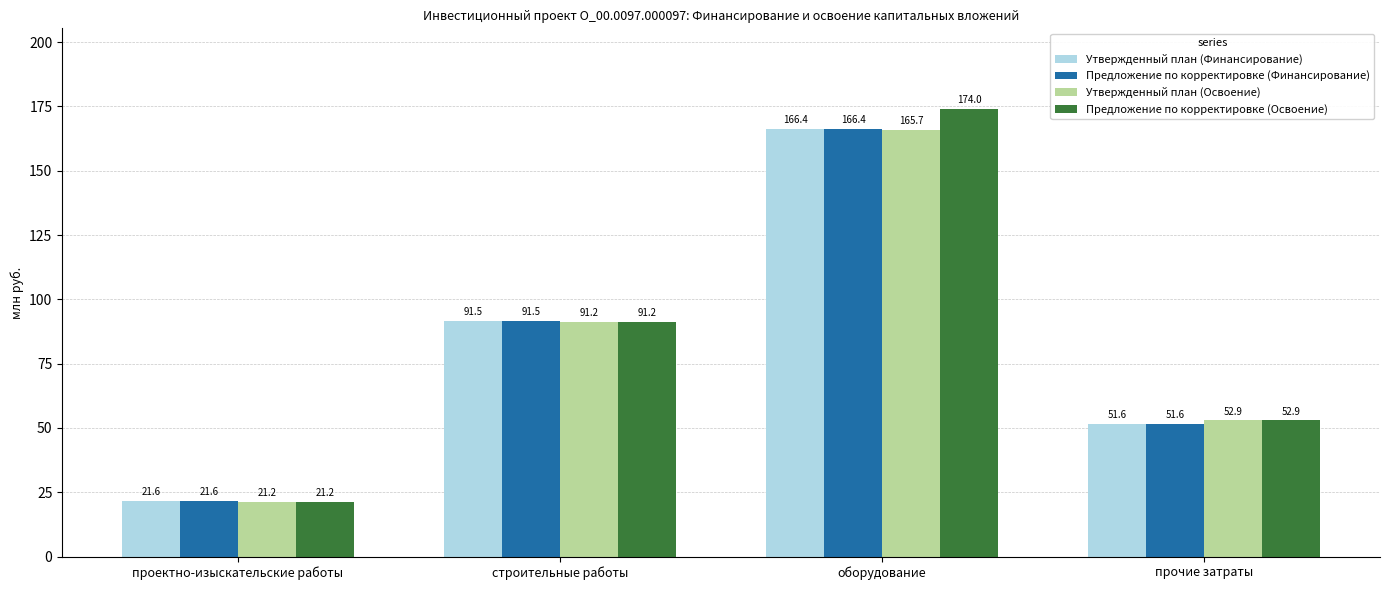

How many bars are there in total?

16